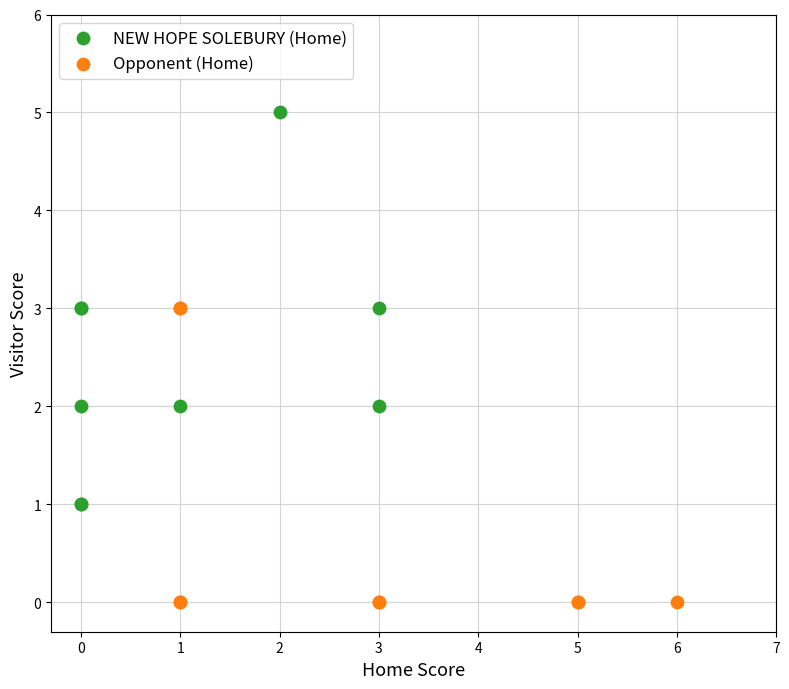

Which series has the largest Y range (max minus min)?

NEW HOPE SOLEBURY (Home)